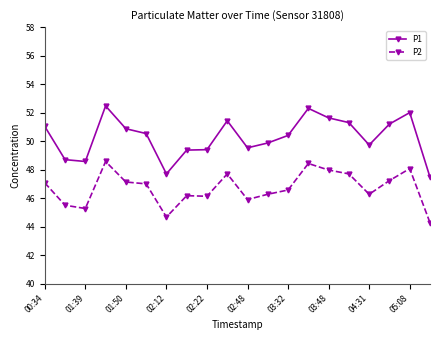

True or false: P2 and P1 intersect in this chart.

False